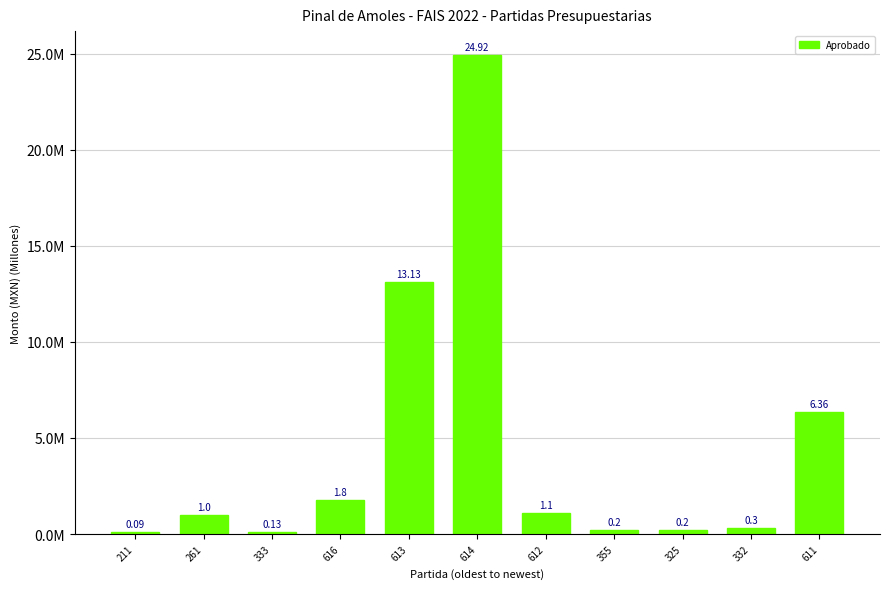

Are the bars horizontal?

No